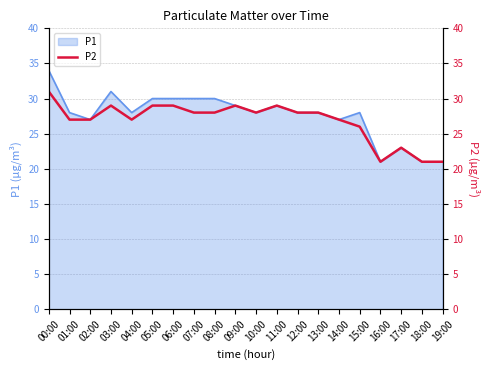

What is the label of the 17th point from the right?

03:00